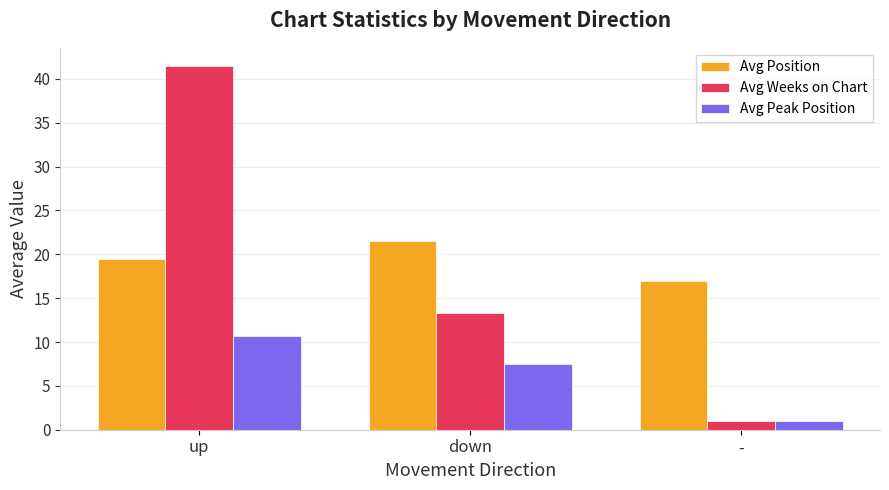

How many data points does each series have?

3